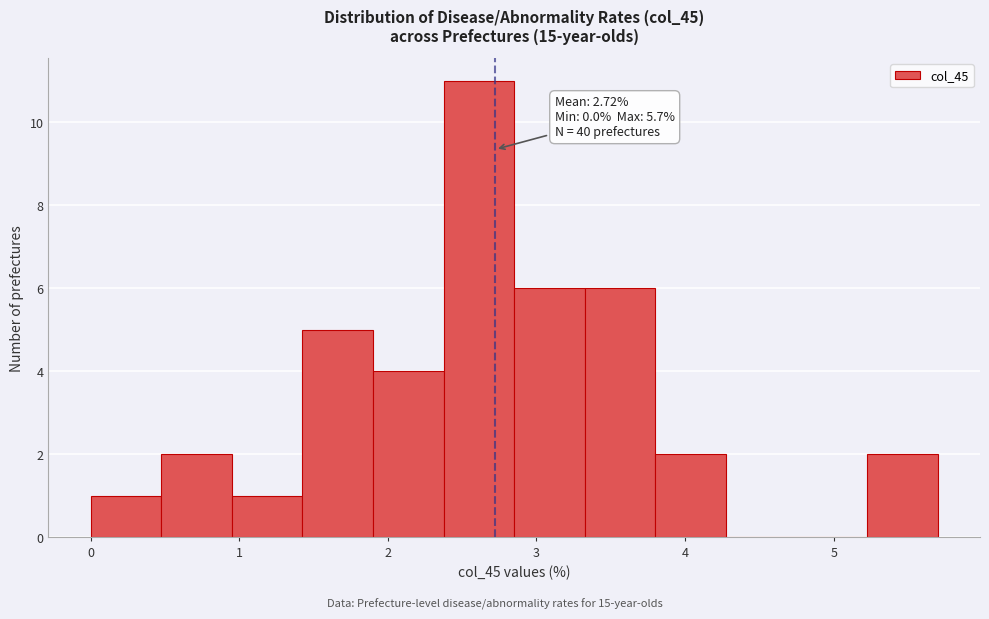

Over which range of the x-axis is the bar tallest?

2.4 to 2.9